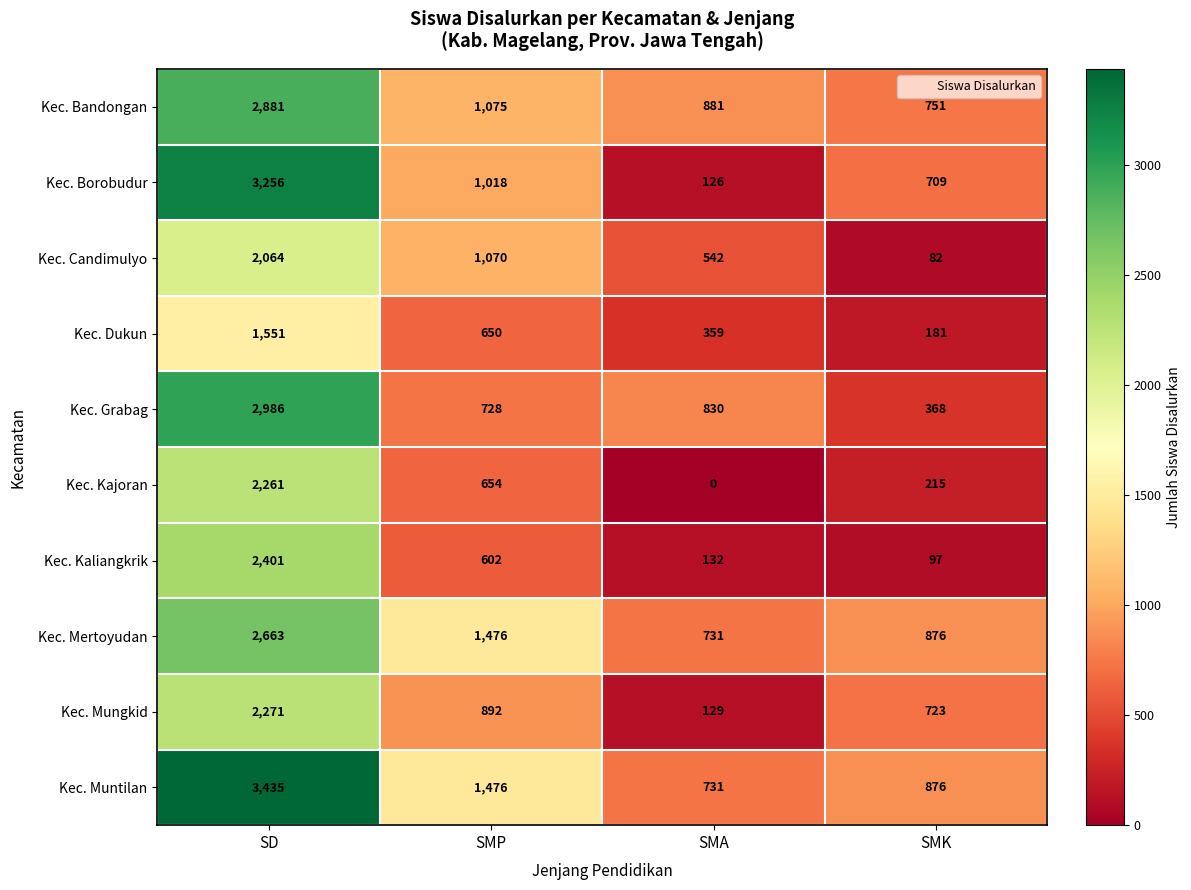

True or false: Kec. Kajoran has a value of 4020 at SD.

False